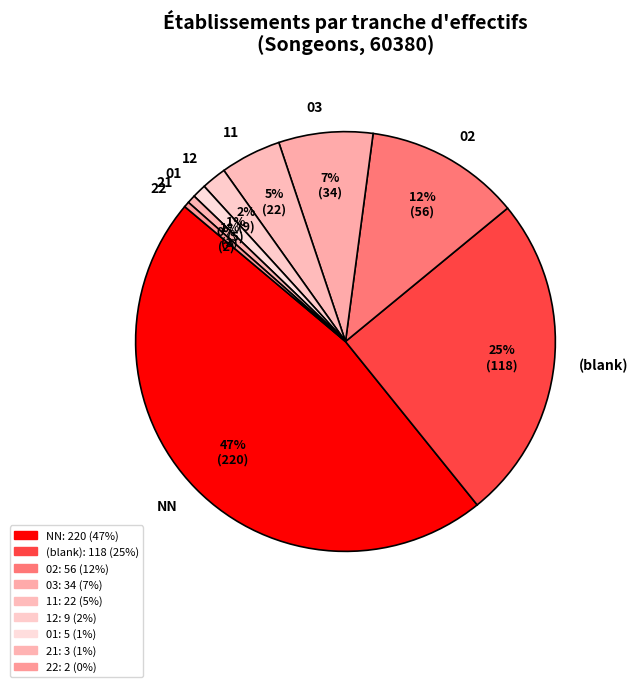

Which has a higher value, (blank) or 03?

(blank)